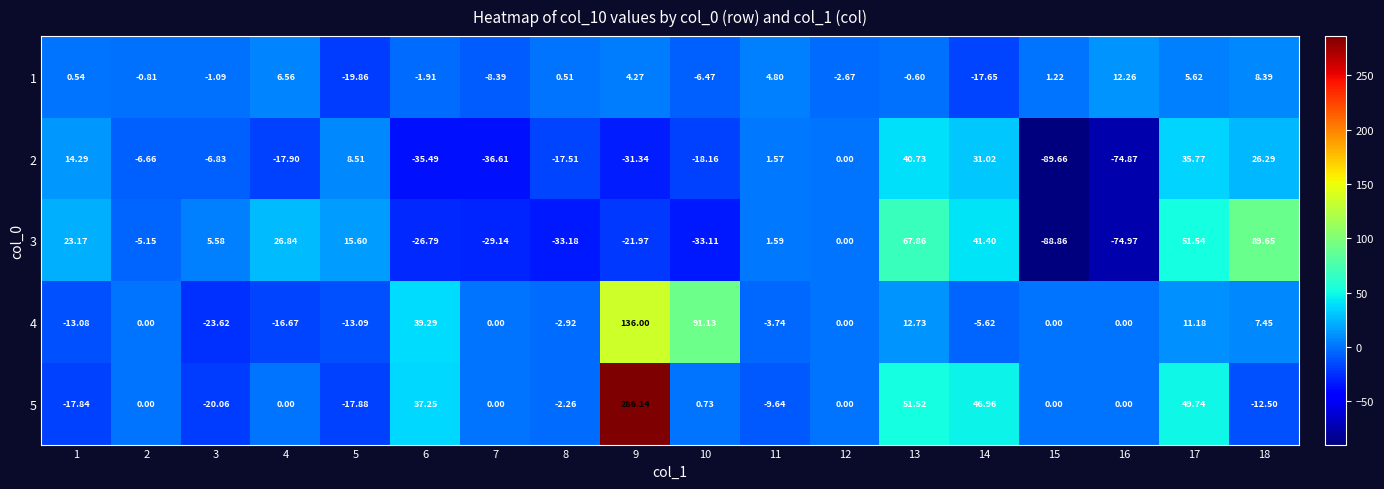

Which series has the largest total across all categories?

5